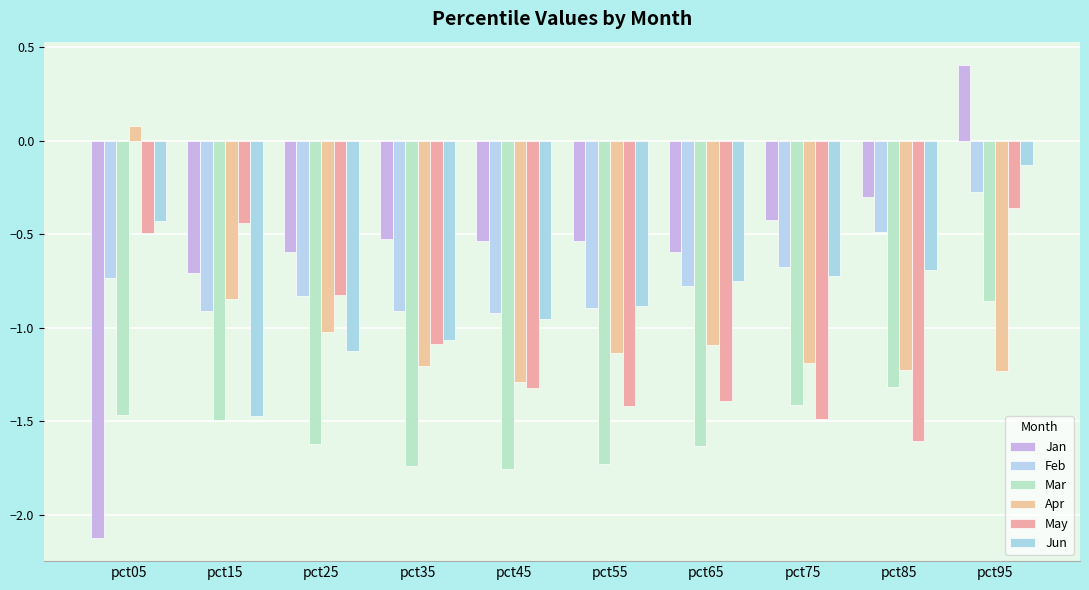

Which series changed the most between pct05 and pct35?

Jan